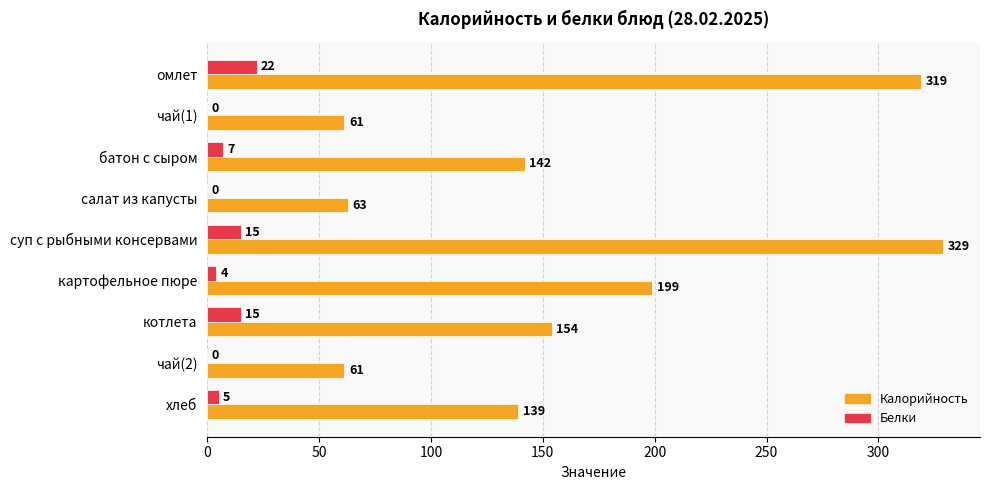

Which series has the largest total across all categories?

Калорийность